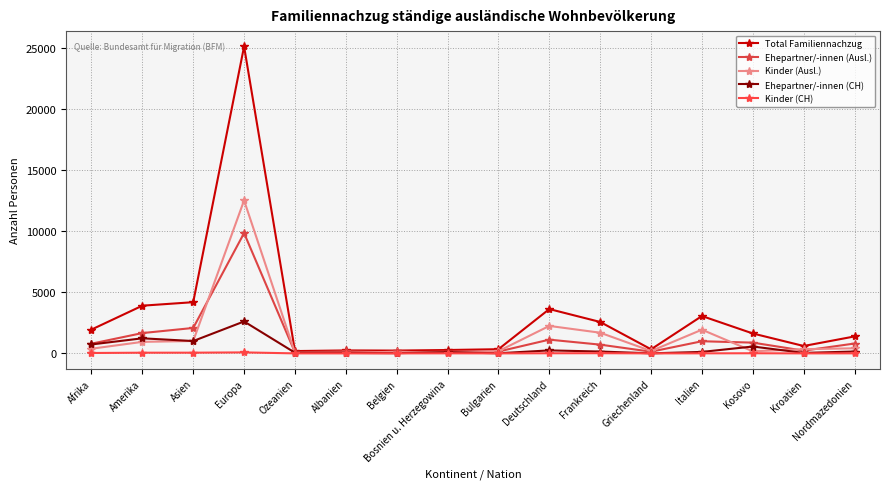

What is the label of the 9th point from the left?

Bulgarien